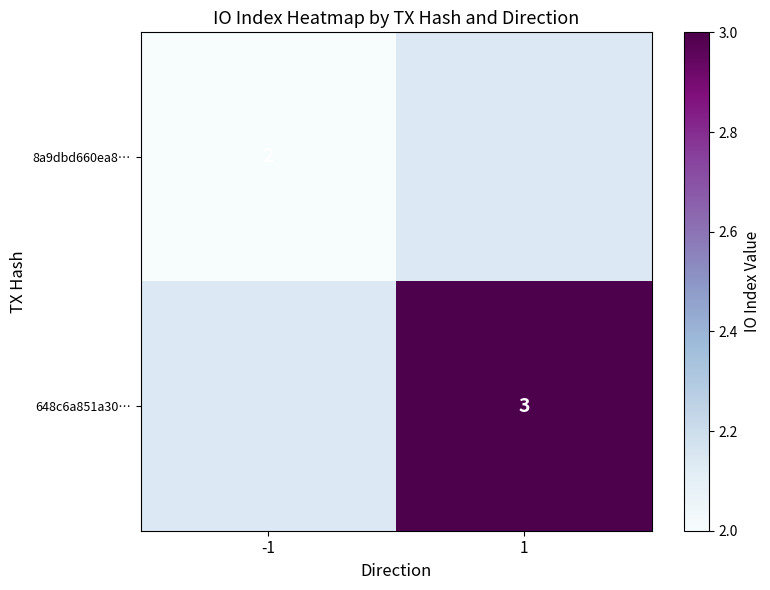

Is it true that 8a9dbd660ea8… equals 2 at -1?

True